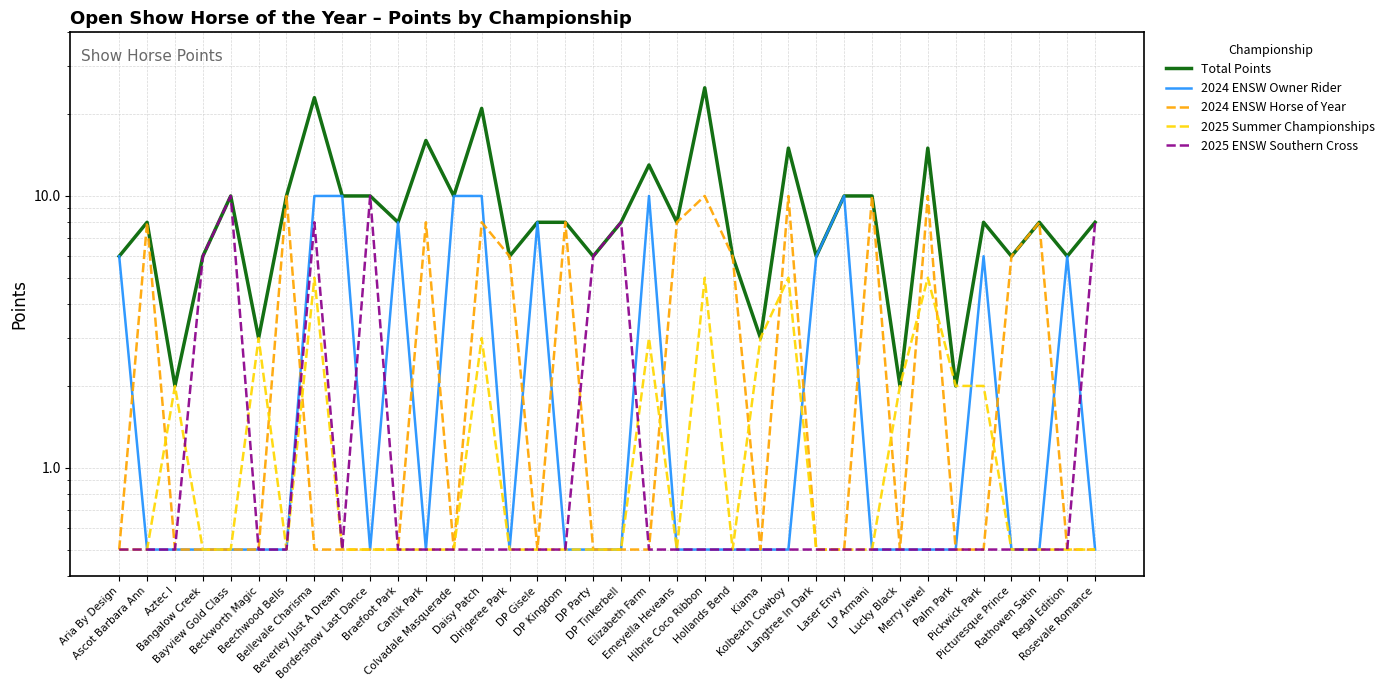

What is the difference between the Total Points values at Kiama and Bellevale Charisma?

20.0